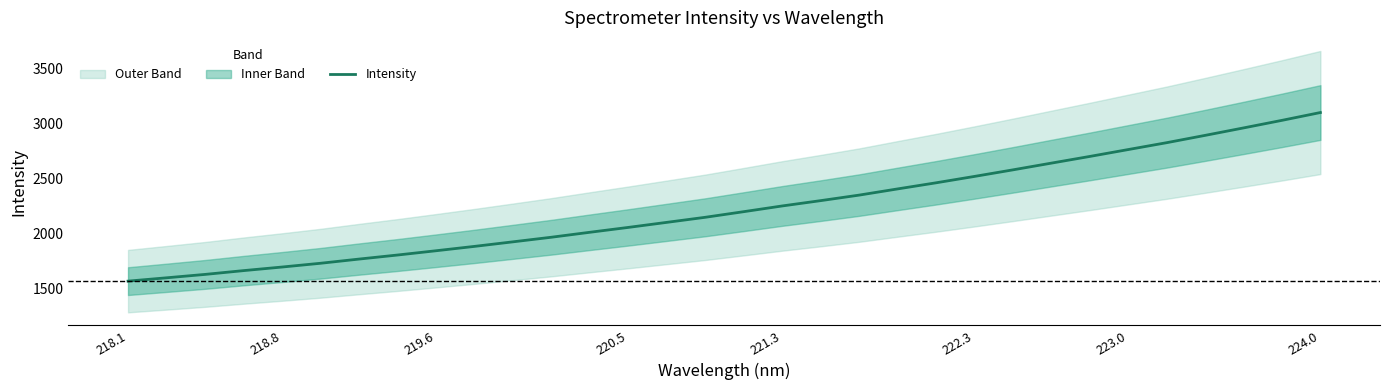

What is the maximum value for Intensity?

3097.9